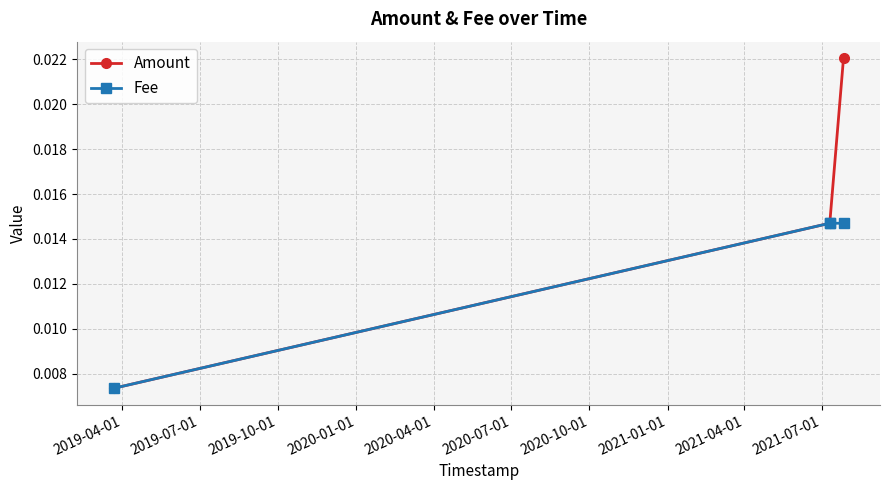

How many Amount values are between 0 and 1?

4